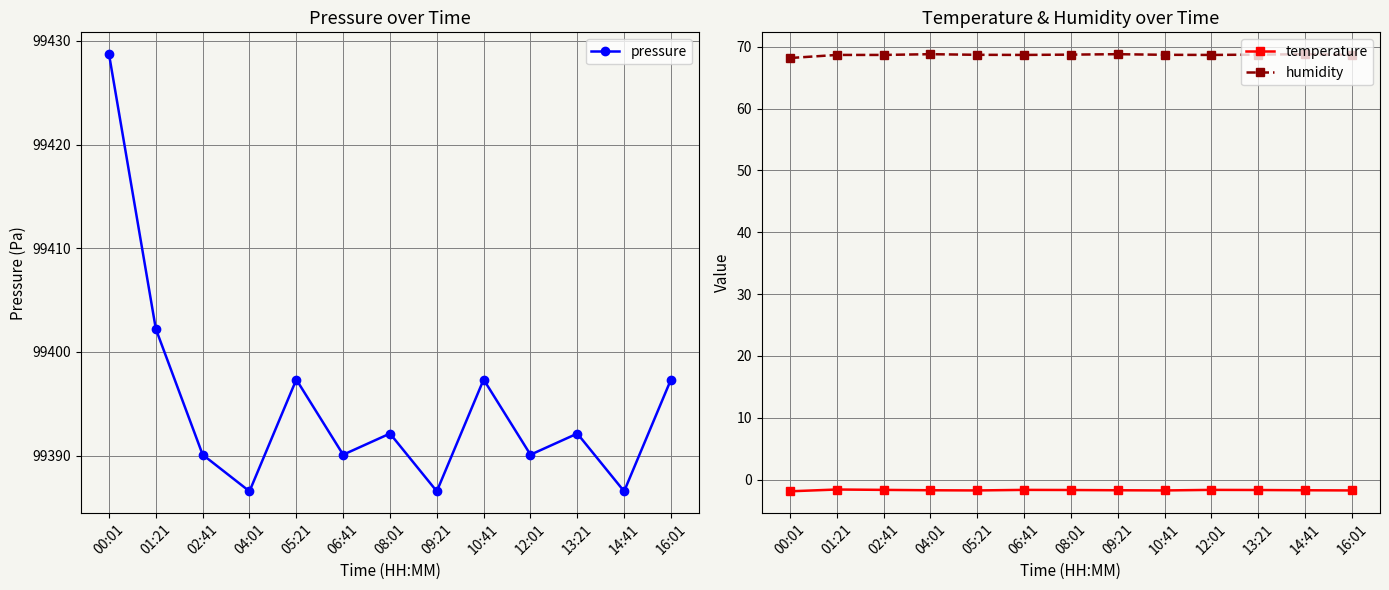

True or false: temperature has more than 2 points higher than both neighbors.

True